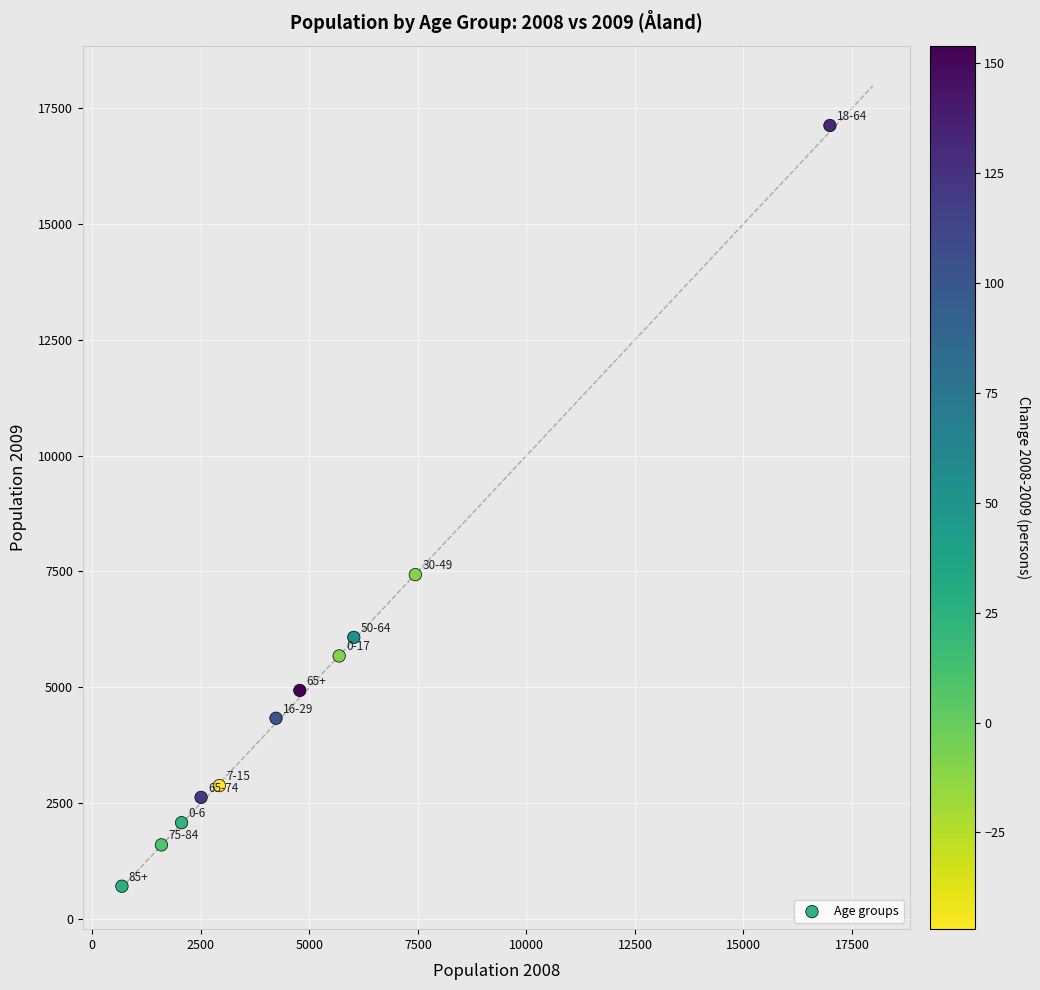

What is the average X value?

4992